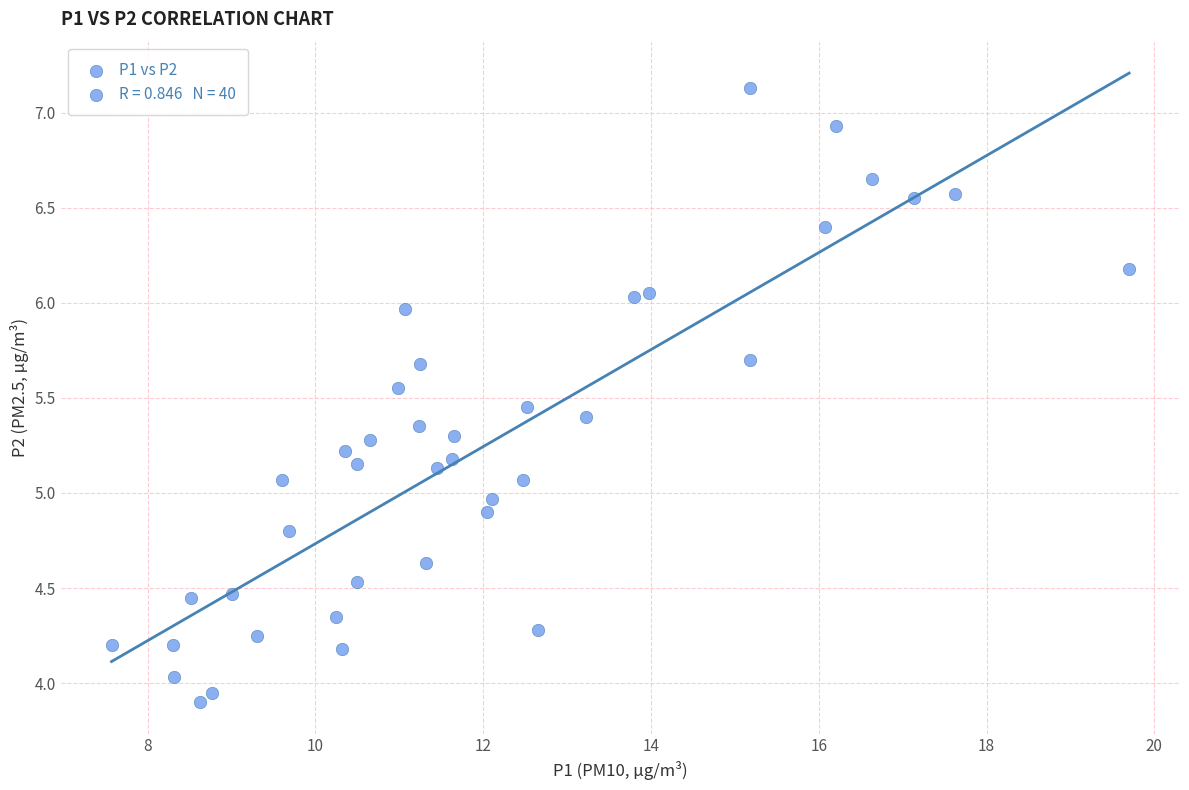

What is the range of Y values (max minus min)?

3.2